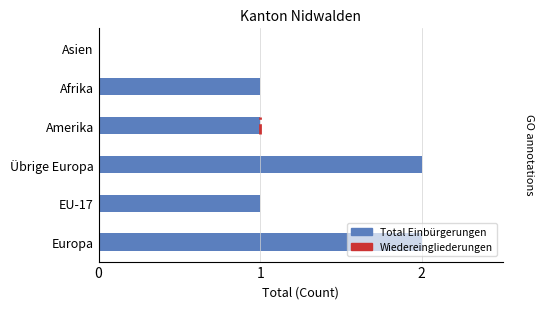

Approximately how many times larger is the value at Europa compared to EU-17?

2.0